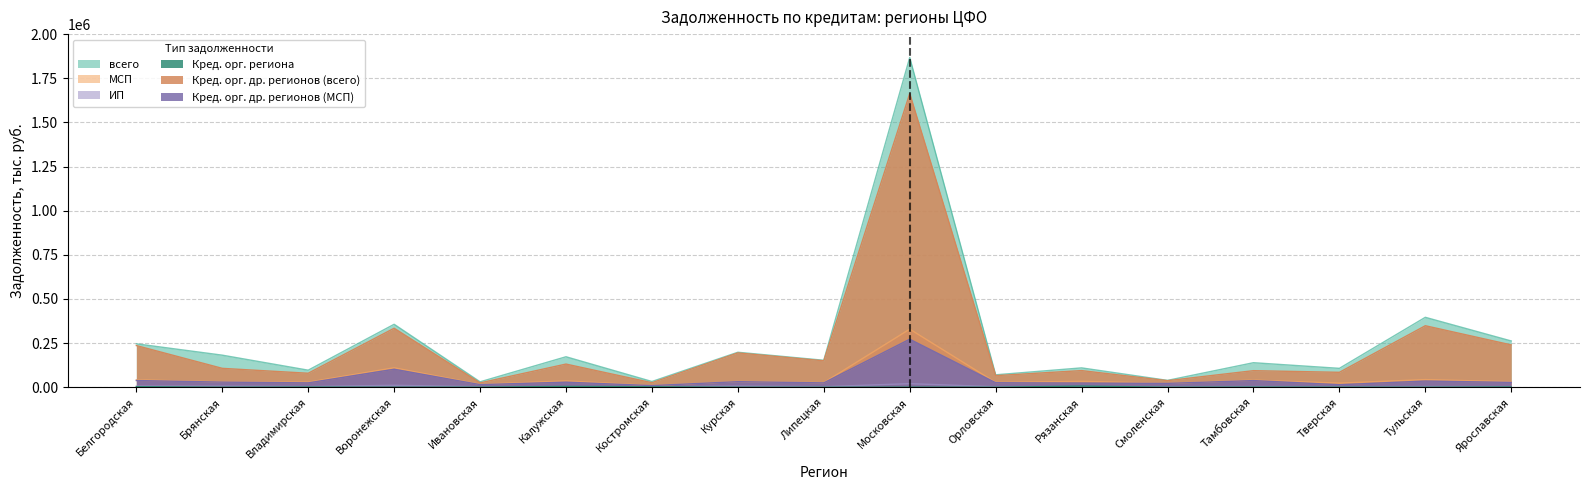

Which series has the largest total across all categories?

всего